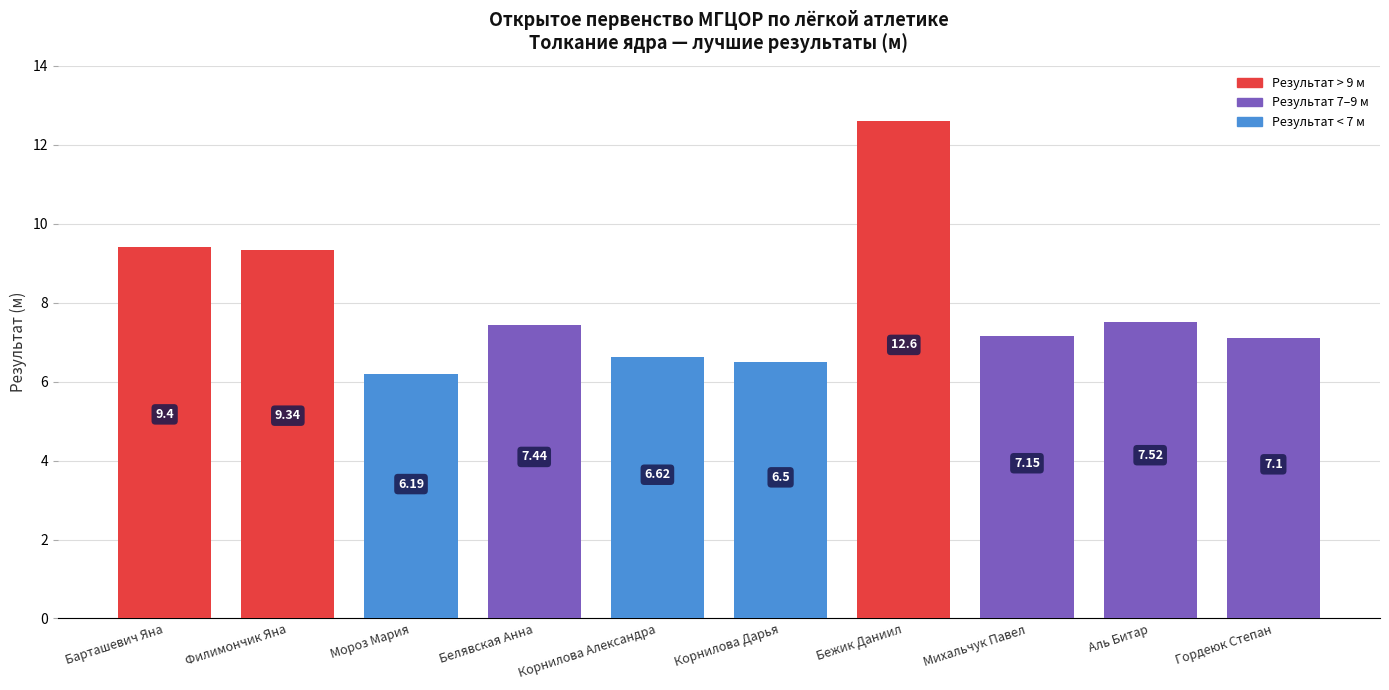

What is the sum of the values at Корнилова Дарья and Аль Битар?

14.0